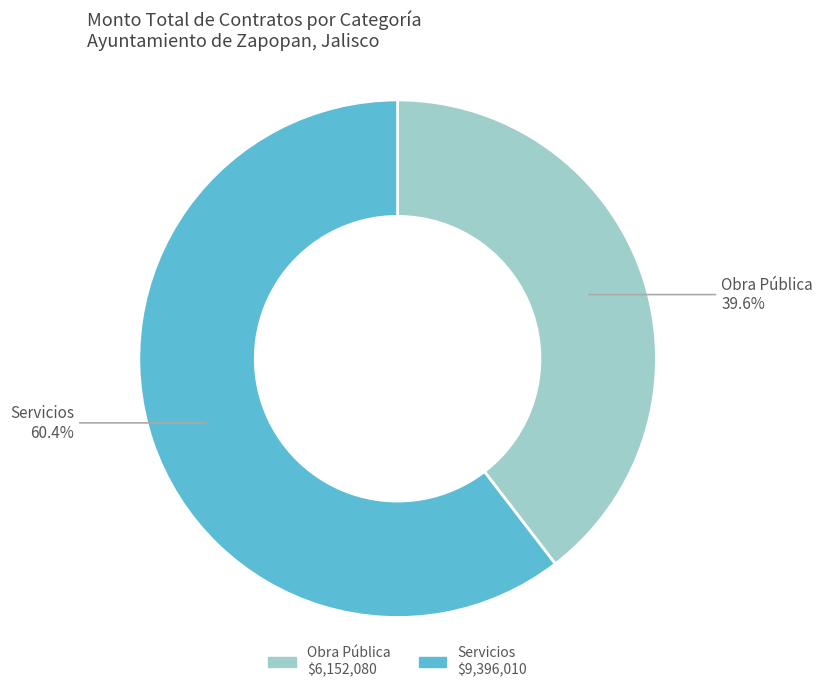

What percentage do Obra Pública and Servicios together represent?

100.0%